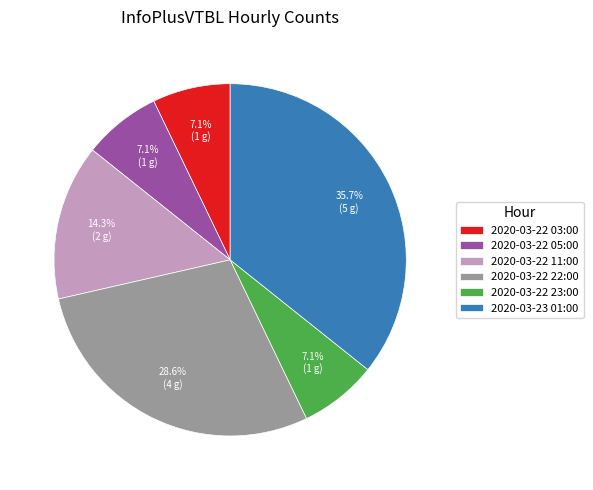

To the nearest percent, what percentage of the pie is 2020-03-22 05:00?

7%